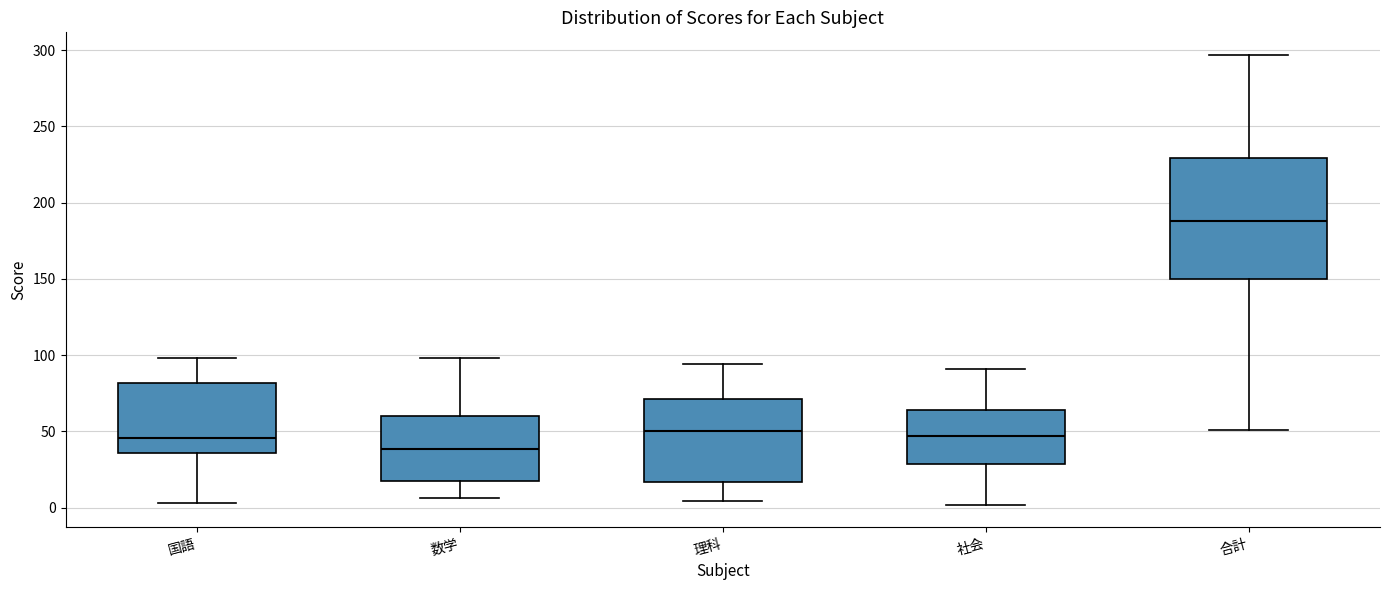

Which box's median line is the lowest?

数学